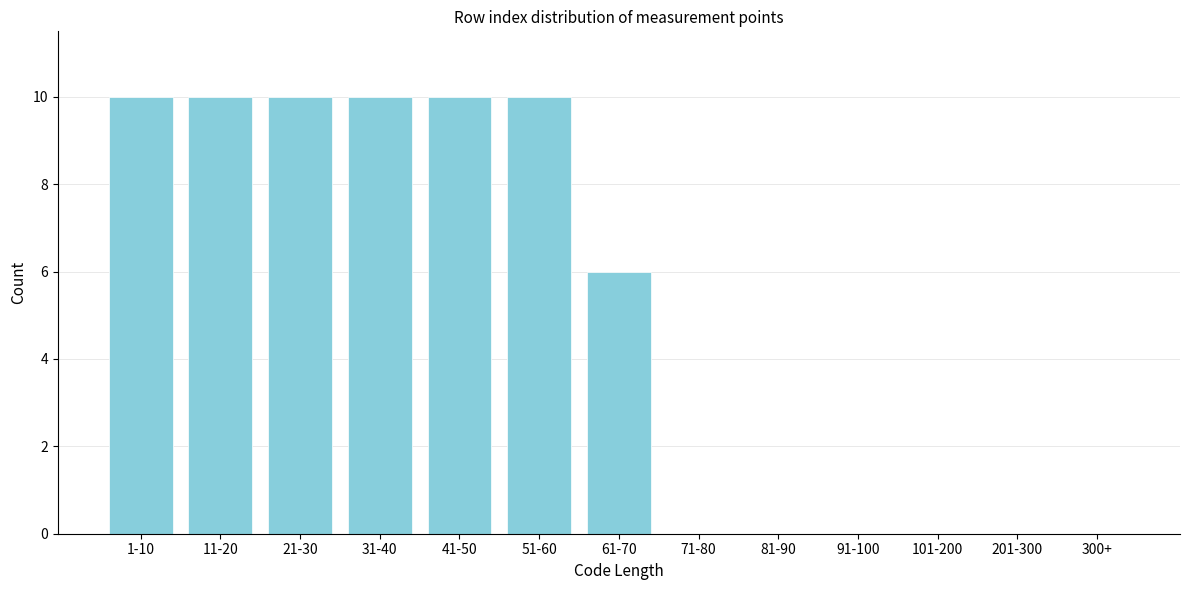

Reading right to left, extract all data points from this chart.

300+=0	201-300=0	101-200=0	91-100=0	81-90=0	71-80=0	61-70=6	51-60=10	41-50=10	31-40=10	21-30=10	11-20=10	1-10=10